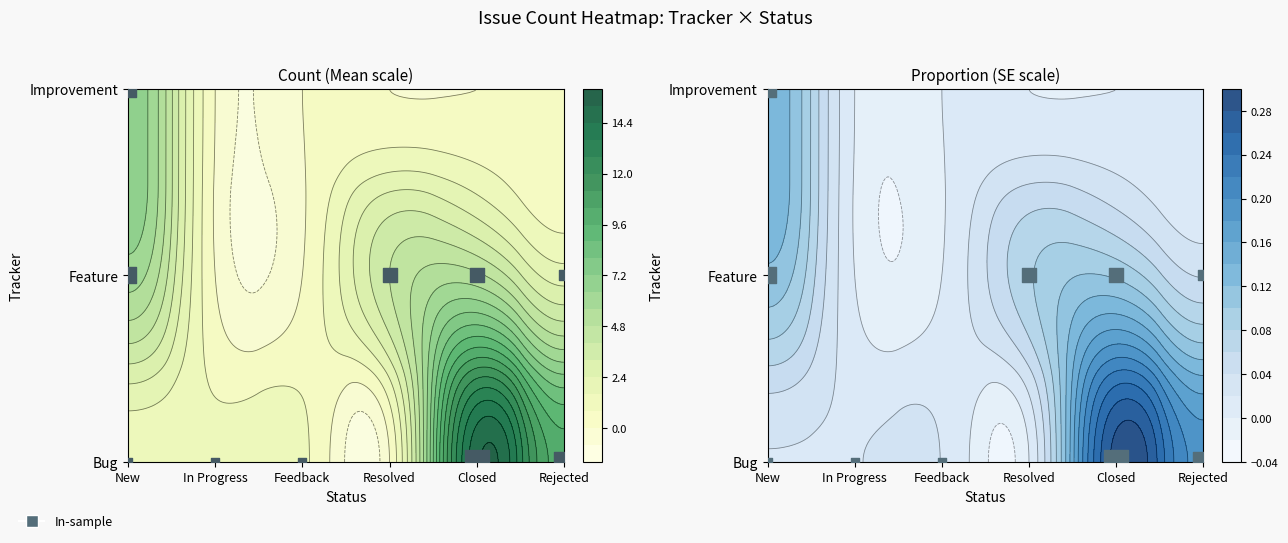

Rank the series by their maximum value, from lowest to highest.

Feature, Improvement, Bug